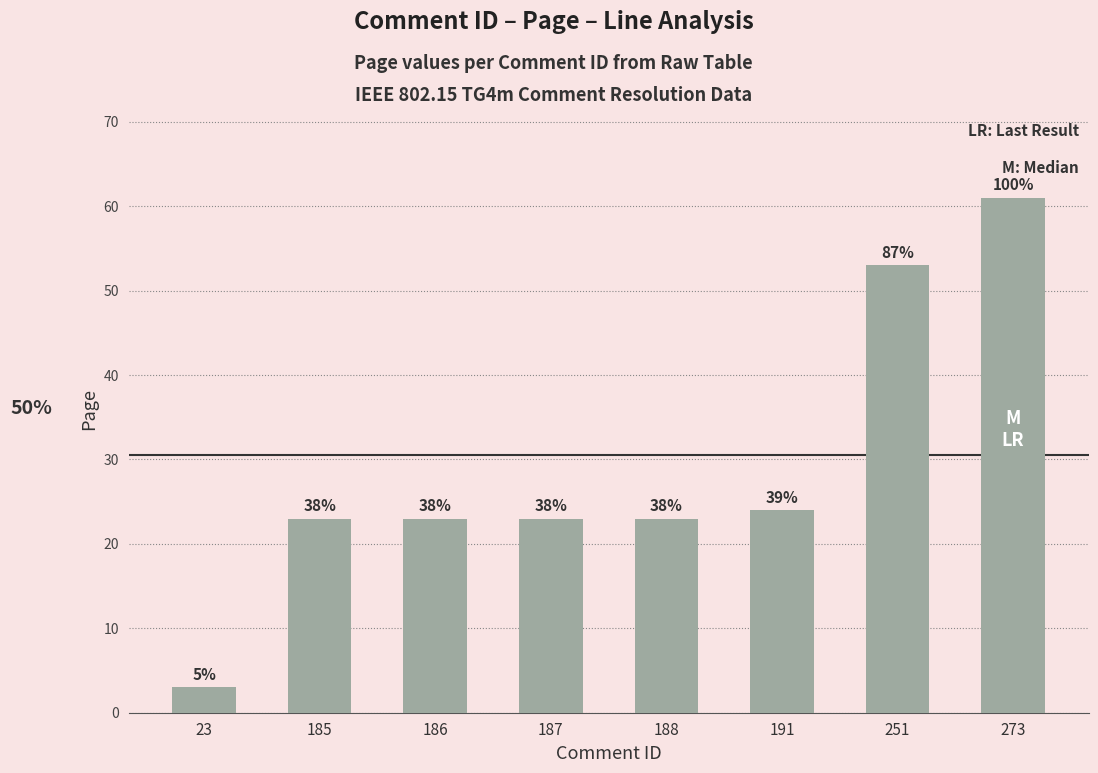

Which category has the lowest value across all series?

23